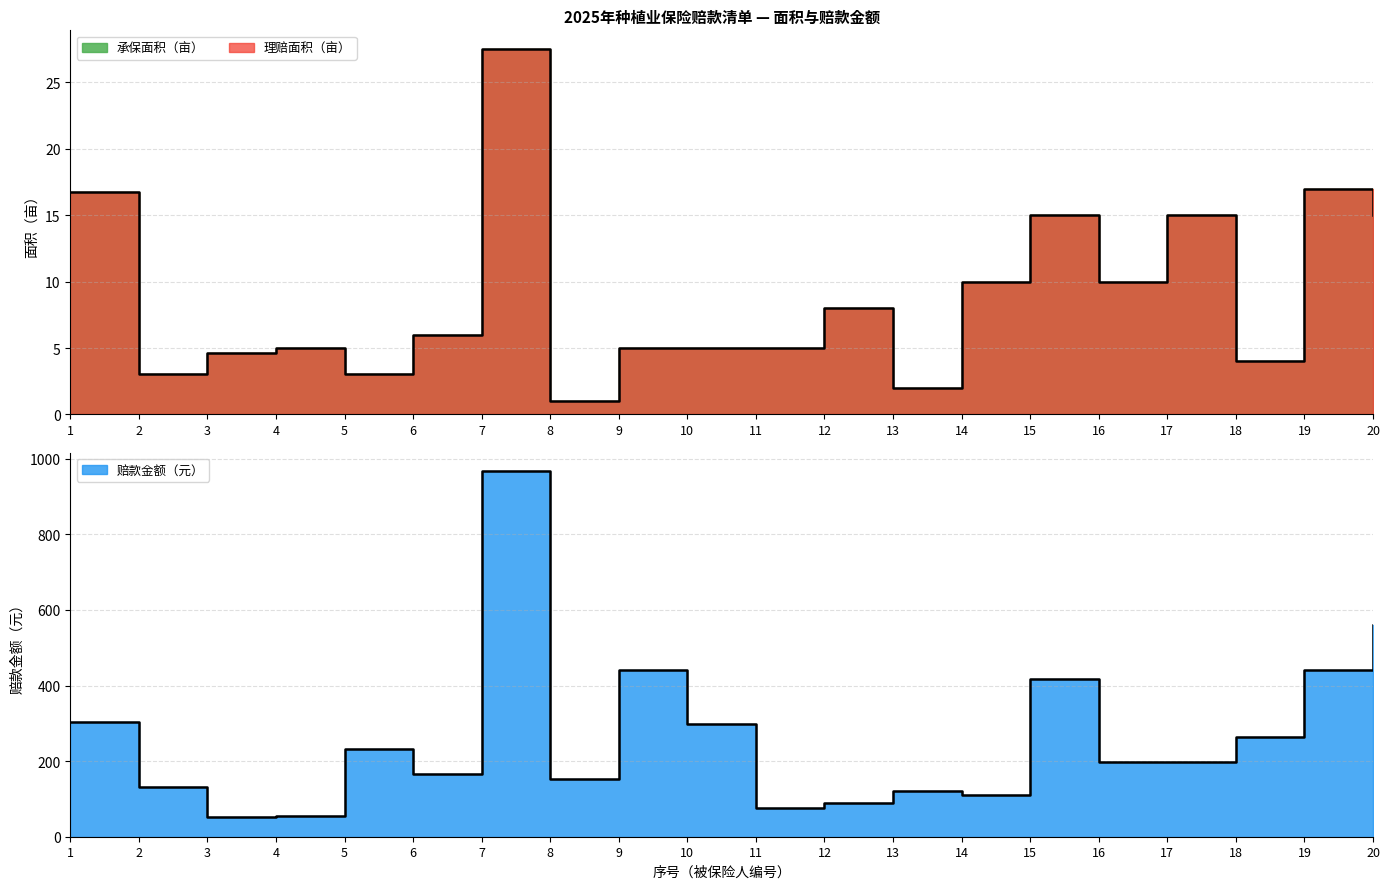

How many lines are shown in the chart?

2